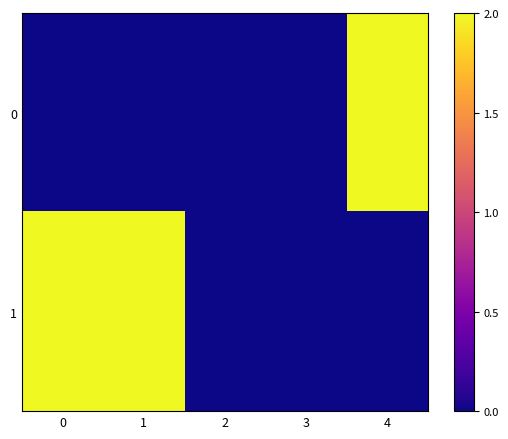

What is the difference between the highest and lowest values at 0?

1.0